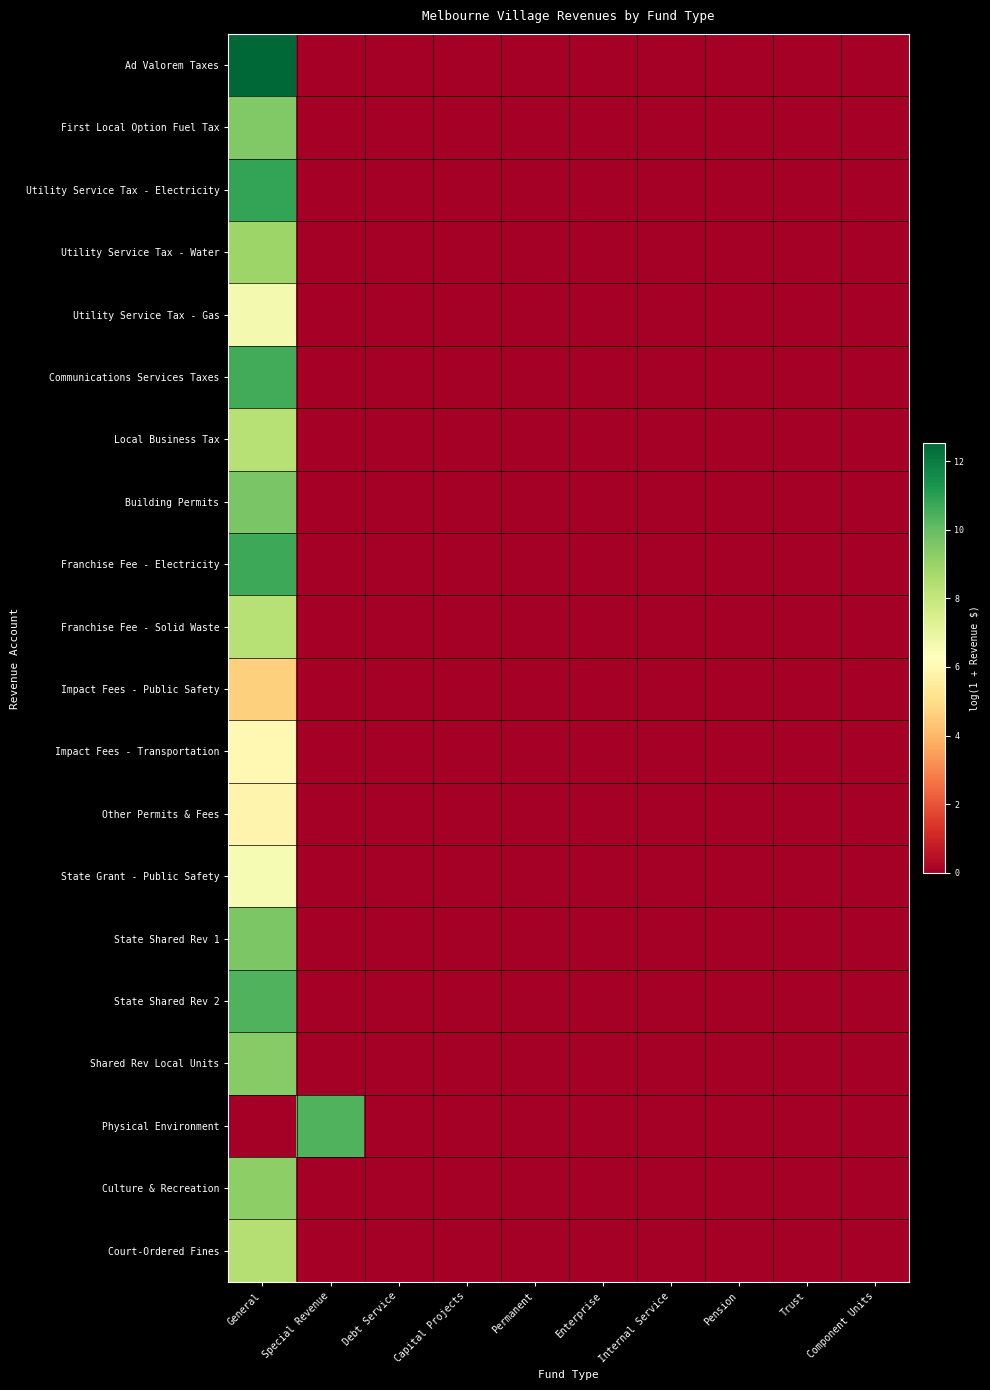

Reading left to right, what are all the values shown in this chart?

Ad Valorem Taxes: General=12.5	Special Revenue=0.0	Debt Service=0.0	Capital Projects=0.0	Permanent=0.0	Enterprise=0.0	Internal Service=0.0	Pension=0.0	Trust=0.0	Component Units=0.0
First Local Option Fuel Tax: General=9.5	Special Revenue=0.0	Debt Service=0.0	Capital Projects=0.0	Permanent=0.0	Enterprise=0.0	Internal Service=0.0	Pension=0.0	Trust=0.0	Component Units=0.0
Utility Service Tax - Electricity: General=10.8	Special Revenue=0.0	Debt Service=0.0	Capital Projects=0.0	Permanent=0.0	Enterprise=0.0	Internal Service=0.0	Pension=0.0	Trust=0.0	Component Units=0.0
Utility Service Tax - Water: General=8.9	Special Revenue=0.0	Debt Service=0.0	Capital Projects=0.0	Permanent=0.0	Enterprise=0.0	Internal Service=0.0	Pension=0.0	Trust=0.0	Component Units=0.0
Utility Service Tax - Gas: General=6.6	Special Revenue=0.0	Debt Service=0.0	Capital Projects=0.0	Permanent=0.0	Enterprise=0.0	Internal Service=0.0	Pension=0.0	Trust=0.0	Component Units=0.0
Communications Services Taxes: General=10.6	Special Revenue=0.0	Debt Service=0.0	Capital Projects=0.0	Permanent=0.0	Enterprise=0.0	Internal Service=0.0	Pension=0.0	Trust=0.0	Component Units=0.0
Local Business Tax: General=8.4	Special Revenue=0.0	Debt Service=0.0	Capital Projects=0.0	Permanent=0.0	Enterprise=0.0	Internal Service=0.0	Pension=0.0	Trust=0.0	Component Units=0.0
Building Permits: General=9.6	Special Revenue=0.0	Debt Service=0.0	Capital Projects=0.0	Permanent=0.0	Enterprise=0.0	Internal Service=0.0	Pension=0.0	Trust=0.0	Component Units=0.0
Franchise Fee - Electricity: General=10.7	Special Revenue=0.0	Debt Service=0.0	Capital Projects=0.0	Permanent=0.0	Enterprise=0.0	Internal Service=0.0	Pension=0.0	Trust=0.0	Component Units=0.0
Franchise Fee - Solid Waste: General=8.4	Special Revenue=0.0	Debt Service=0.0	Capital Projects=0.0	Permanent=0.0	Enterprise=0.0	Internal Service=0.0	Pension=0.0	Trust=0.0	Component Units=0.0
Impact Fees - Public Safety: General=4.6	Special Revenue=0.0	Debt Service=0.0	Capital Projects=0.0	Permanent=0.0	Enterprise=0.0	Internal Service=0.0	Pension=0.0	Trust=0.0	Component Units=0.0
Impact Fees - Transportation: General=6.0	Special Revenue=0.0	Debt Service=0.0	Capital Projects=0.0	Permanent=0.0	Enterprise=0.0	Internal Service=0.0	Pension=0.0	Trust=0.0	Component Units=0.0
Other Permits & Fees: General=5.8	Special Revenue=0.0	Debt Service=0.0	Capital Projects=0.0	Permanent=0.0	Enterprise=0.0	Internal Service=0.0	Pension=0.0	Trust=0.0	Component Units=0.0
State Grant - Public Safety: General=6.5	Special Revenue=0.0	Debt Service=0.0	Capital Projects=0.0	Permanent=0.0	Enterprise=0.0	Internal Service=0.0	Pension=0.0	Trust=0.0	Component Units=0.0
State Shared Rev 1: General=9.6	Special Revenue=0.0	Debt Service=0.0	Capital Projects=0.0	Permanent=0.0	Enterprise=0.0	Internal Service=0.0	Pension=0.0	Trust=0.0	Component Units=0.0
State Shared Rev 2: General=10.4	Special Revenue=0.0	Debt Service=0.0	Capital Projects=0.0	Permanent=0.0	Enterprise=0.0	Internal Service=0.0	Pension=0.0	Trust=0.0	Component Units=0.0
Shared Rev Local Units: General=9.4	Special Revenue=0.0	Debt Service=0.0	Capital Projects=0.0	Permanent=0.0	Enterprise=0.0	Internal Service=0.0	Pension=0.0	Trust=0.0	Component Units=0.0
Physical Environment: General=0.0	Special Revenue=10.4	Debt Service=0.0	Capital Projects=0.0	Permanent=0.0	Enterprise=0.0	Internal Service=0.0	Pension=0.0	Trust=0.0	Component Units=0.0
Culture & Recreation: General=9.2	Special Revenue=0.0	Debt Service=0.0	Capital Projects=0.0	Permanent=0.0	Enterprise=0.0	Internal Service=0.0	Pension=0.0	Trust=0.0	Component Units=0.0
Court-Ordered Fines: General=8.4	Special Revenue=0.0	Debt Service=0.0	Capital Projects=0.0	Permanent=0.0	Enterprise=0.0	Internal Service=0.0	Pension=0.0	Trust=0.0	Component Units=0.0